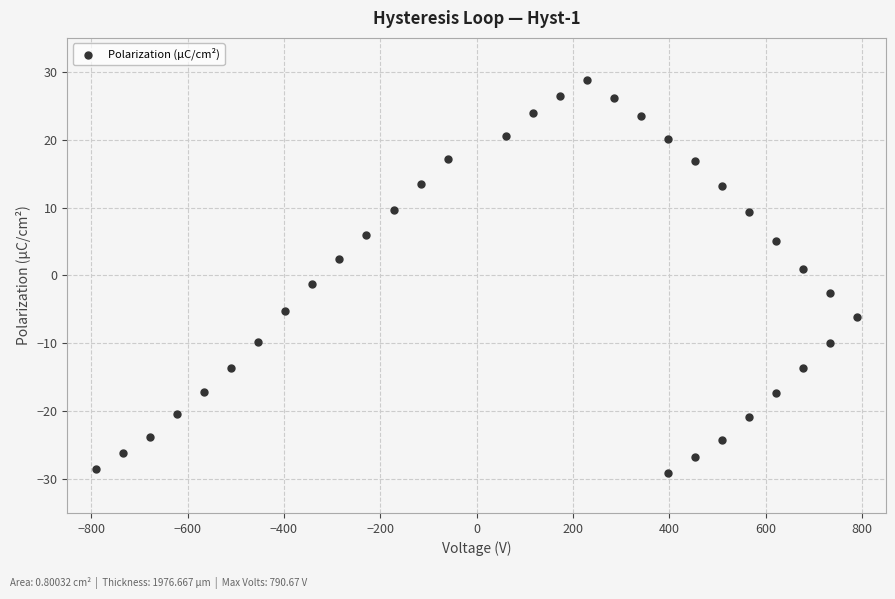

What is the range of X values (max minus min)?

1581.3